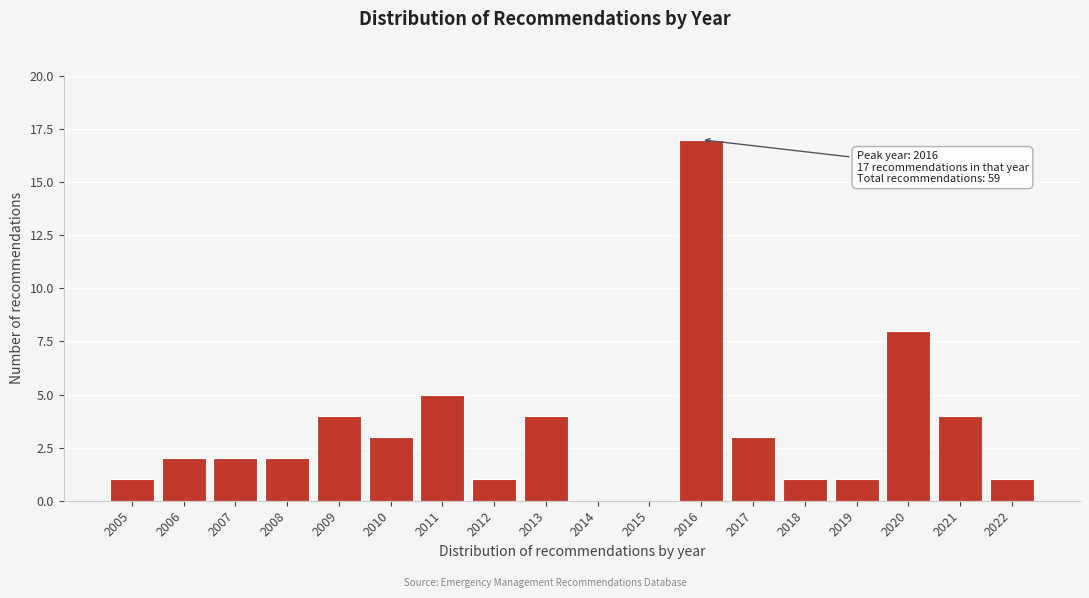

Reading right to left, what are all the values shown in this chart?

2022=1	2021=4	2020=8	2019=1	2018=1	2017=3	2016=17	2015=0	2014=0	2013=4	2012=1	2011=5	2010=3	2009=4	2008=2	2007=2	2006=2	2005=1